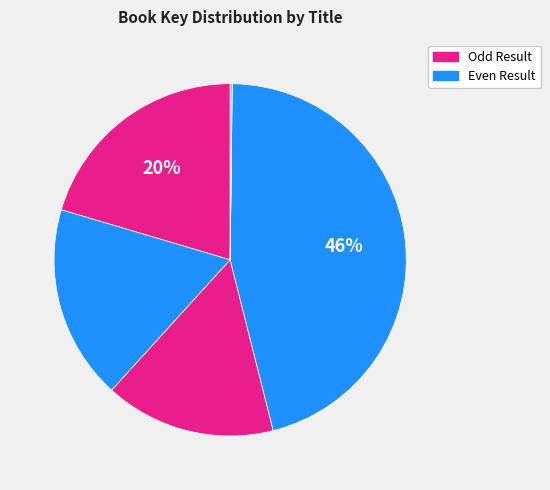

To the nearest percent, what is the average slice percentage?

17%